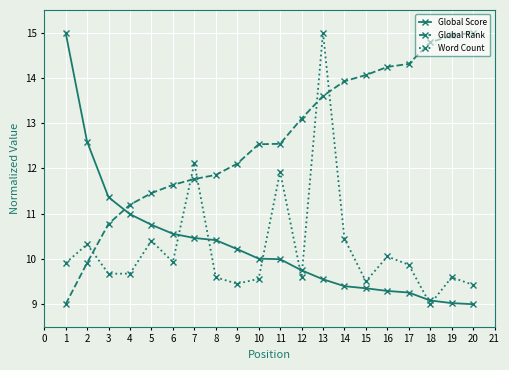

How many interior local valleys does the Word Count series have?

6